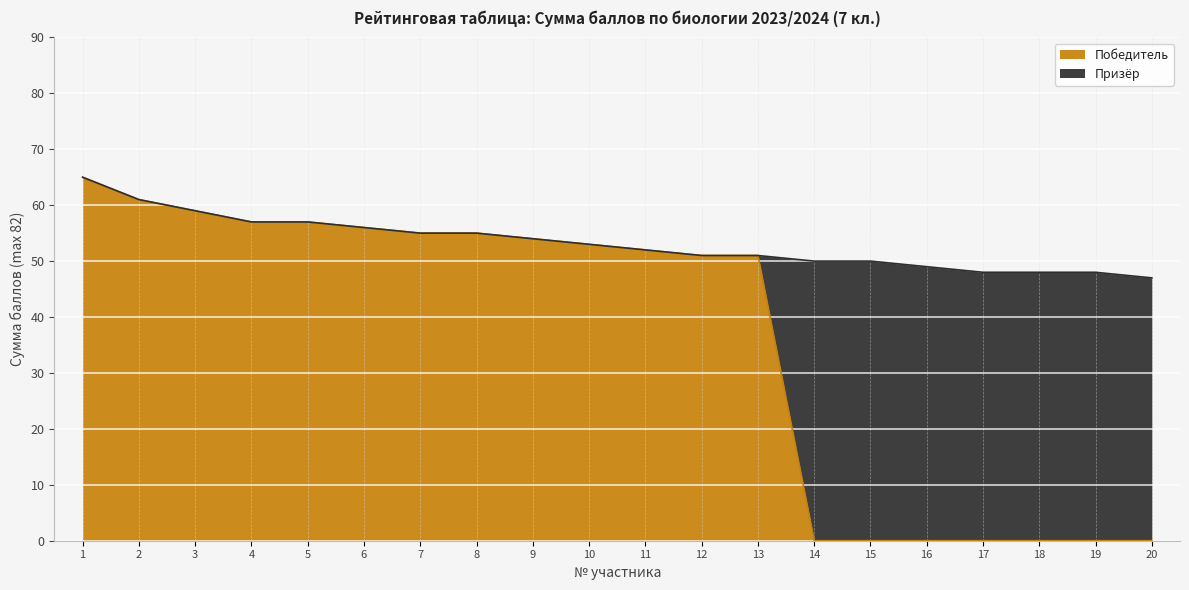

What is the difference between the maximum and second lowest values?

65